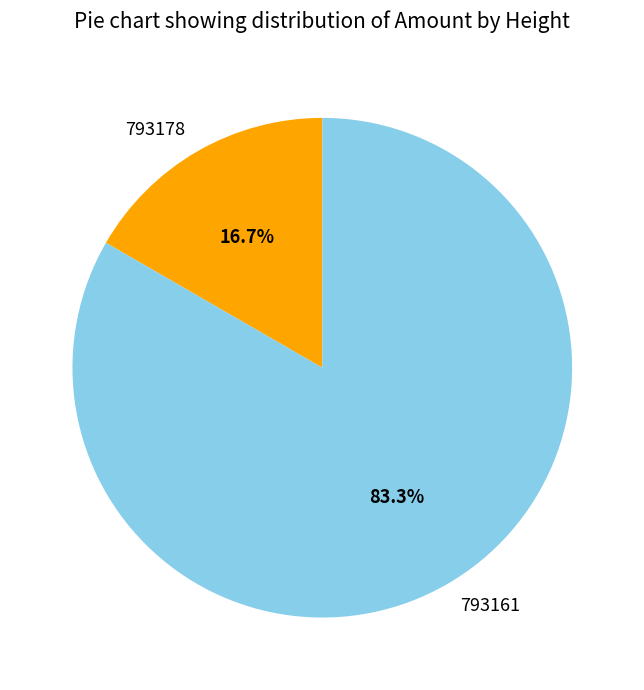

Is there a majority slice in this chart?

Yes